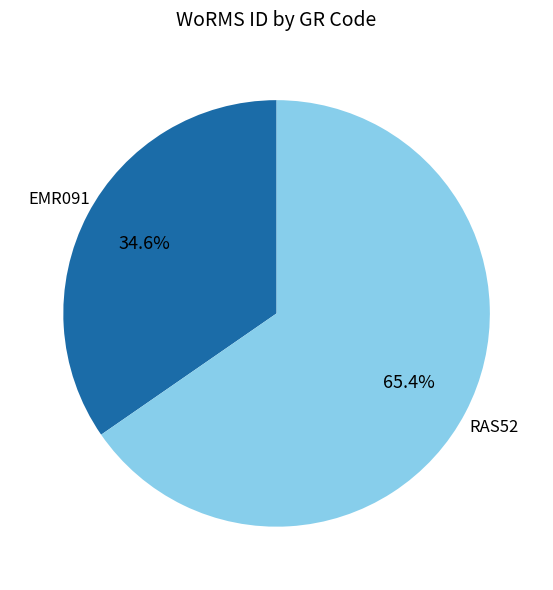

How many slices are in this pie chart?

2